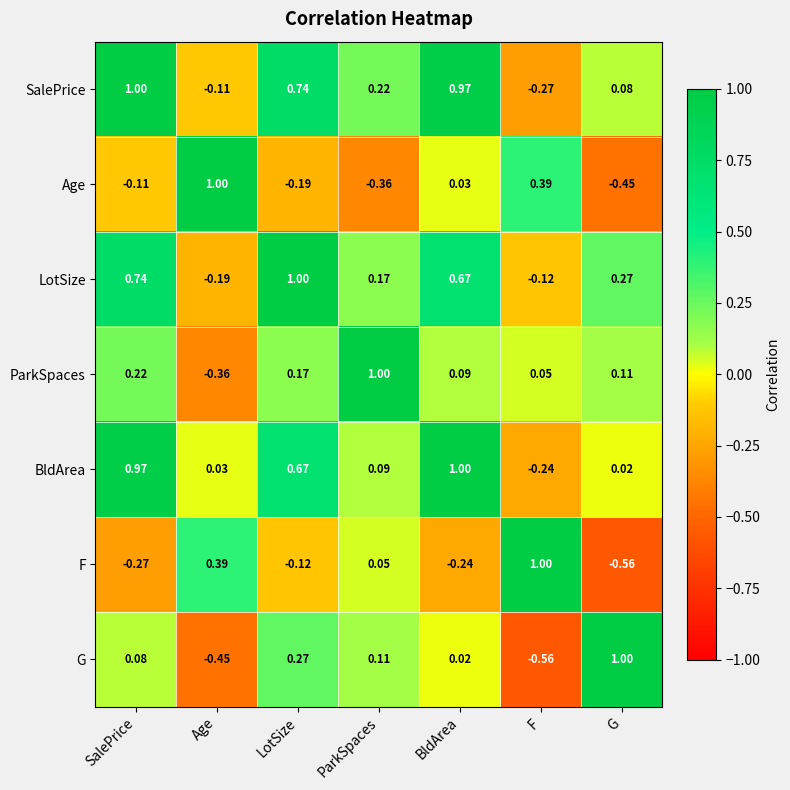

List the labels in order of Age value, smallest first.

G, ParkSpaces, LotSize, SalePrice, BldArea, F, Age